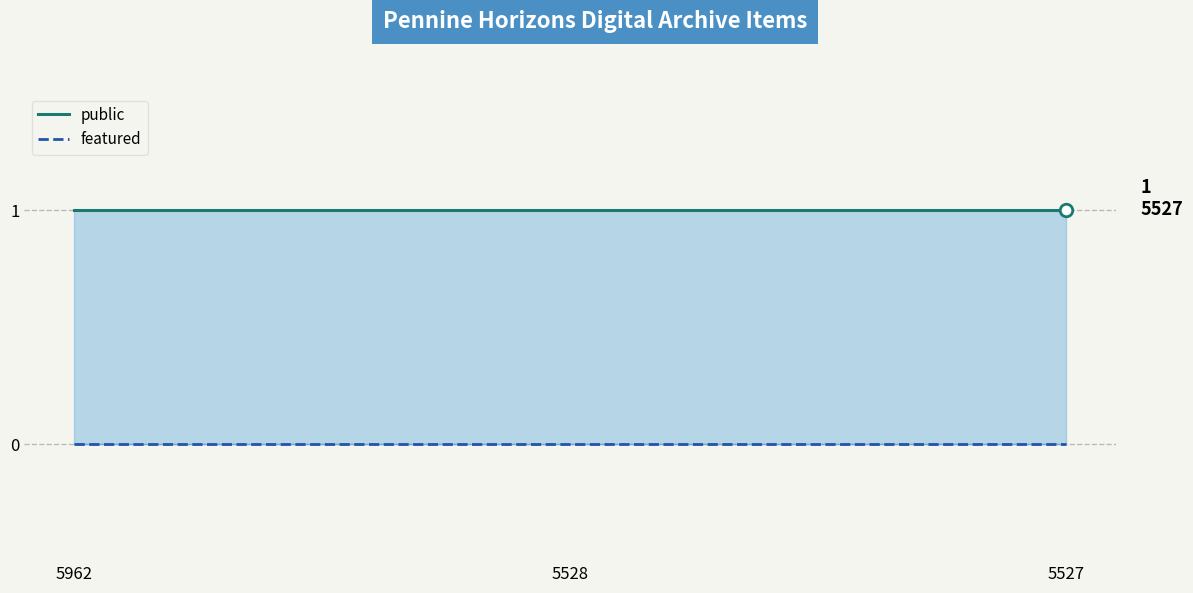

How many lines are shown in the chart?

2